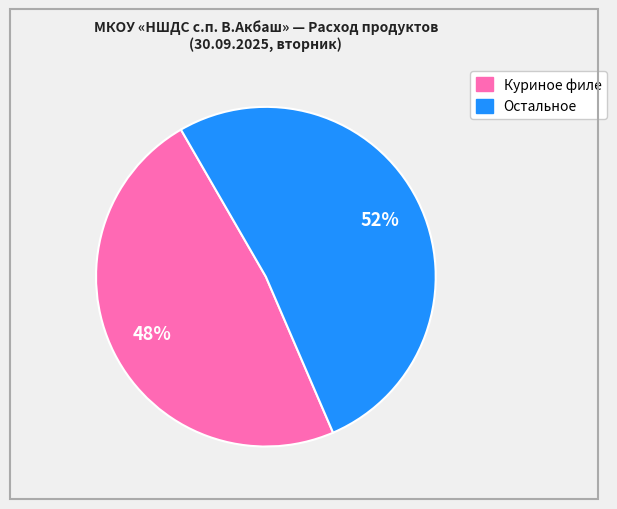

To the nearest percent, what is the average slice percentage?

50%